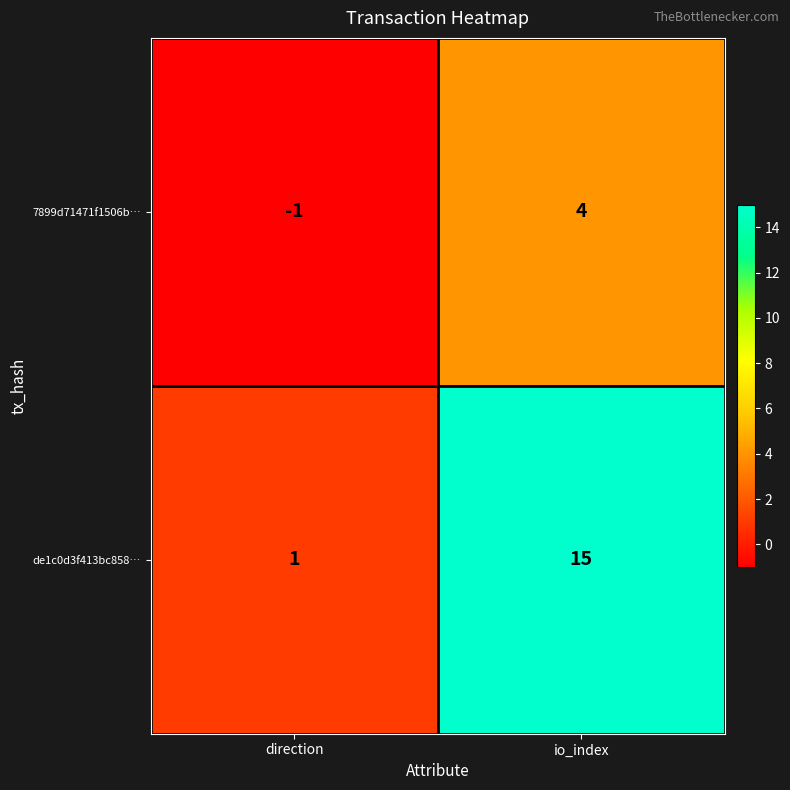

What is the maximum value shown in the chart?

15